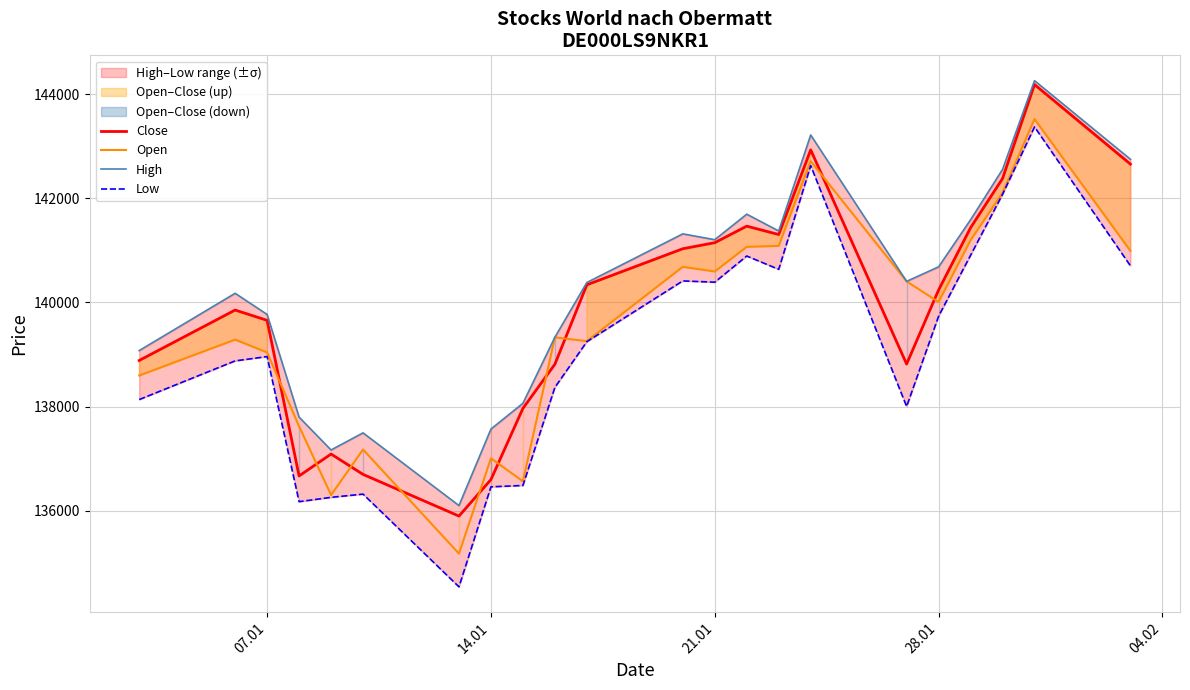

Is this an area chart (filled region under the line)?

No